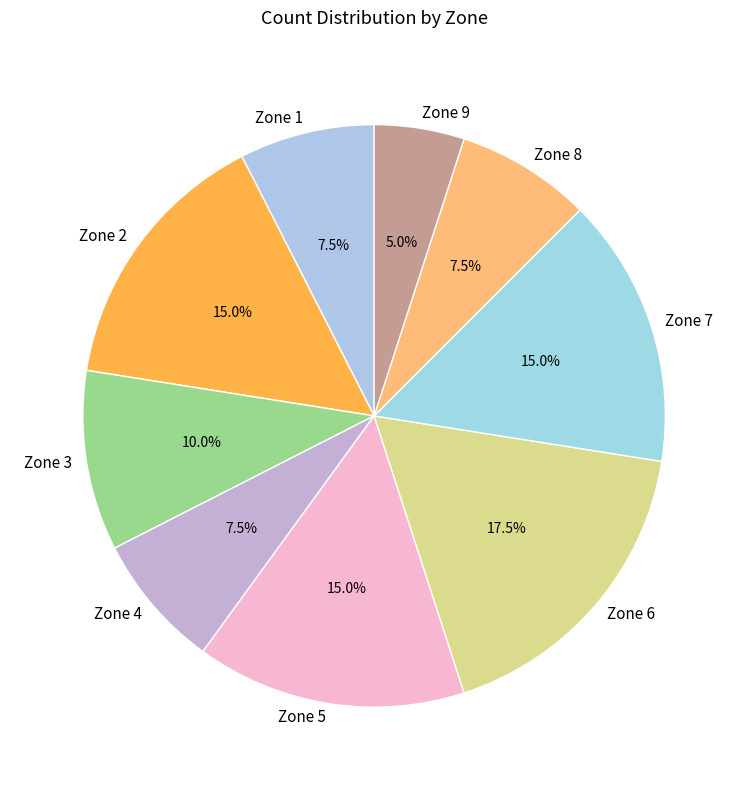

Count the number of slices in the pie.

9